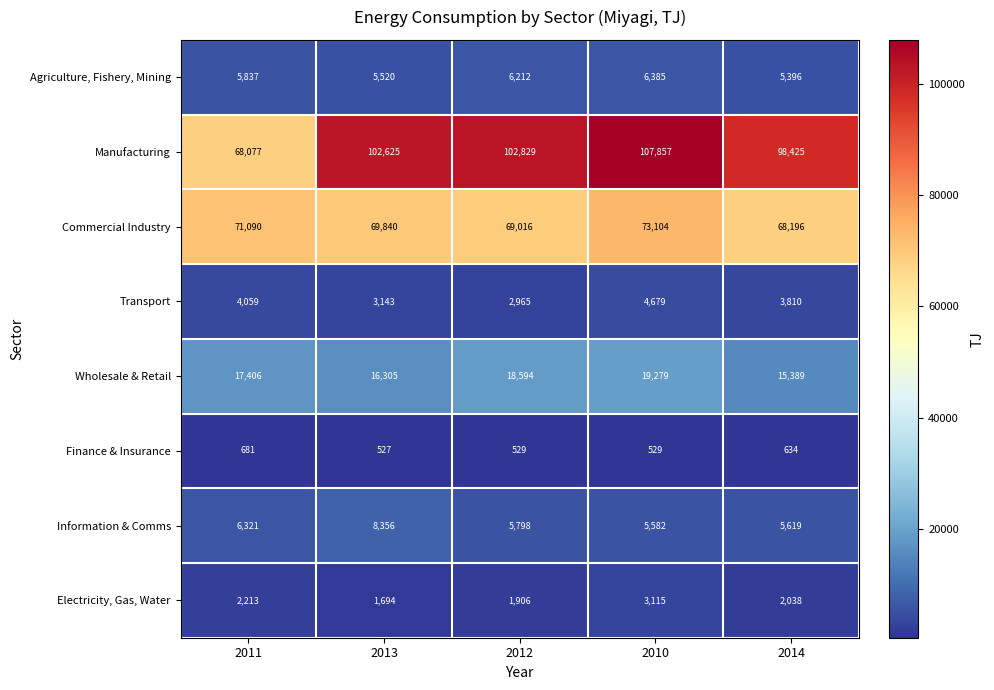

At how many categories does at least one series exceed 44841?

5